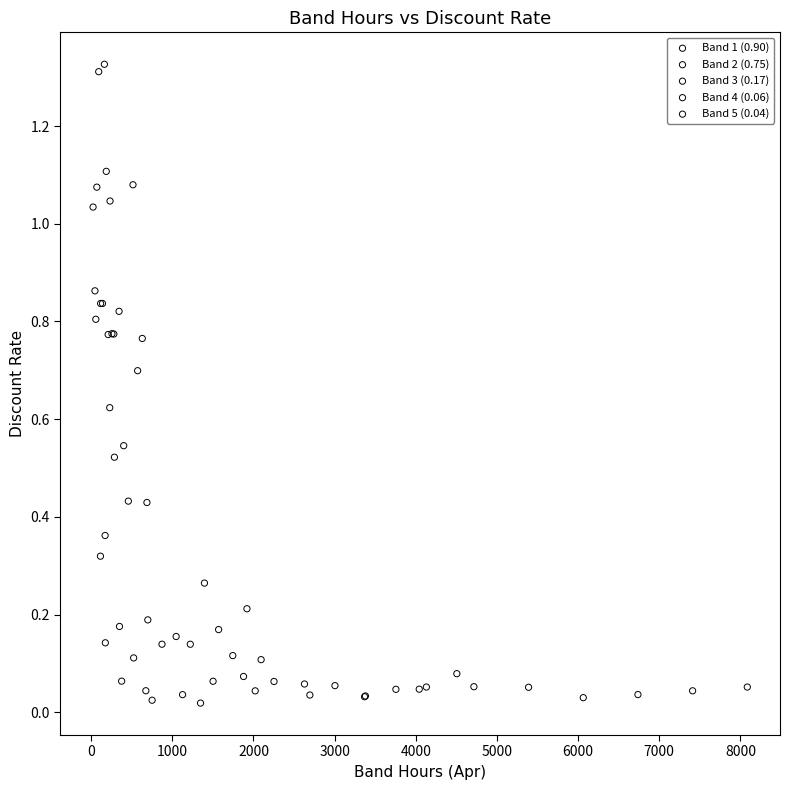

Which series has the largest Y range (max minus min)?

Band 2 (0.75)